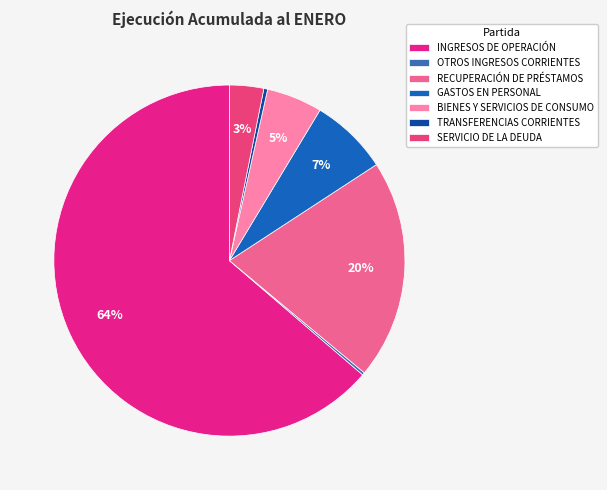

How many slices are in this pie chart?

7